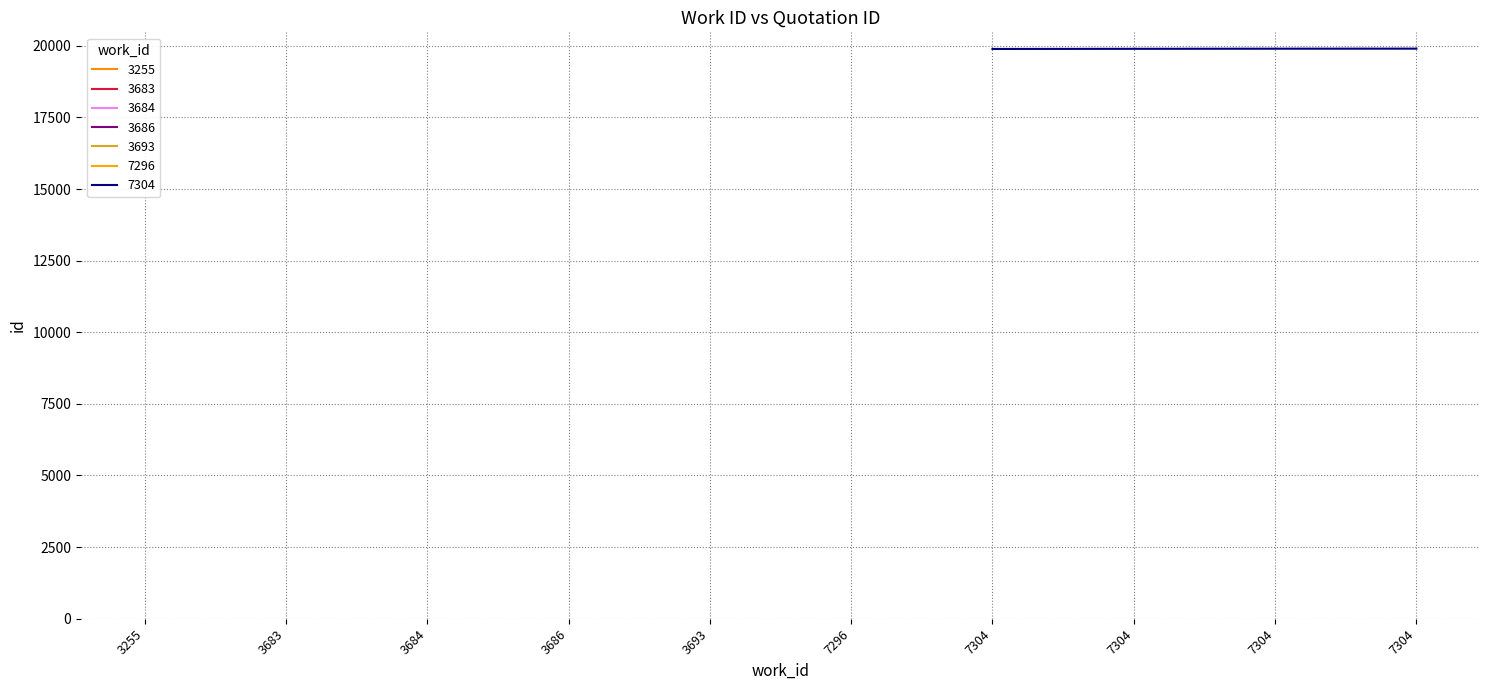

Between 3255 and 3684, which is larger?

3684